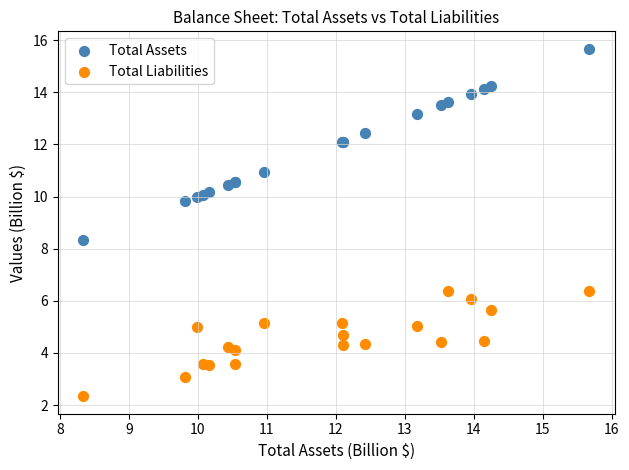

Which series has the widest spread of Y values?

Total Assets